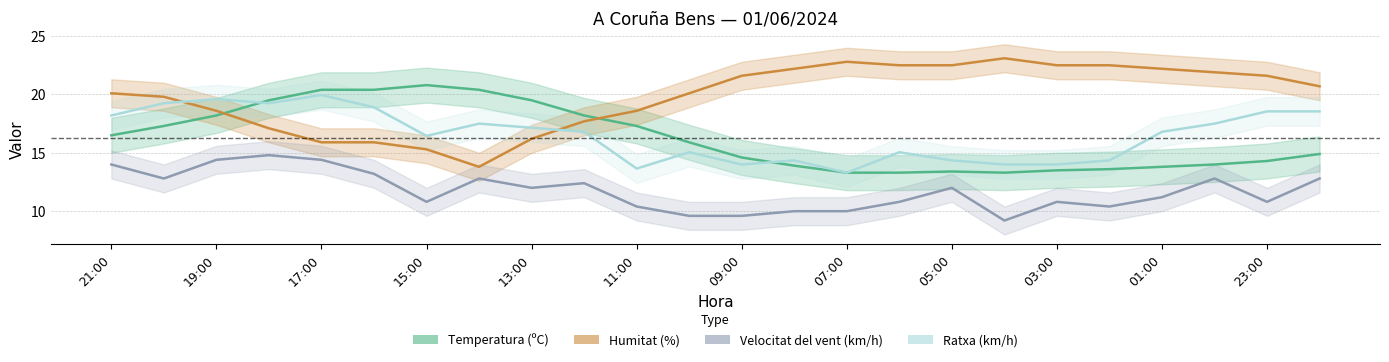

How many lines are shown in the chart?

4